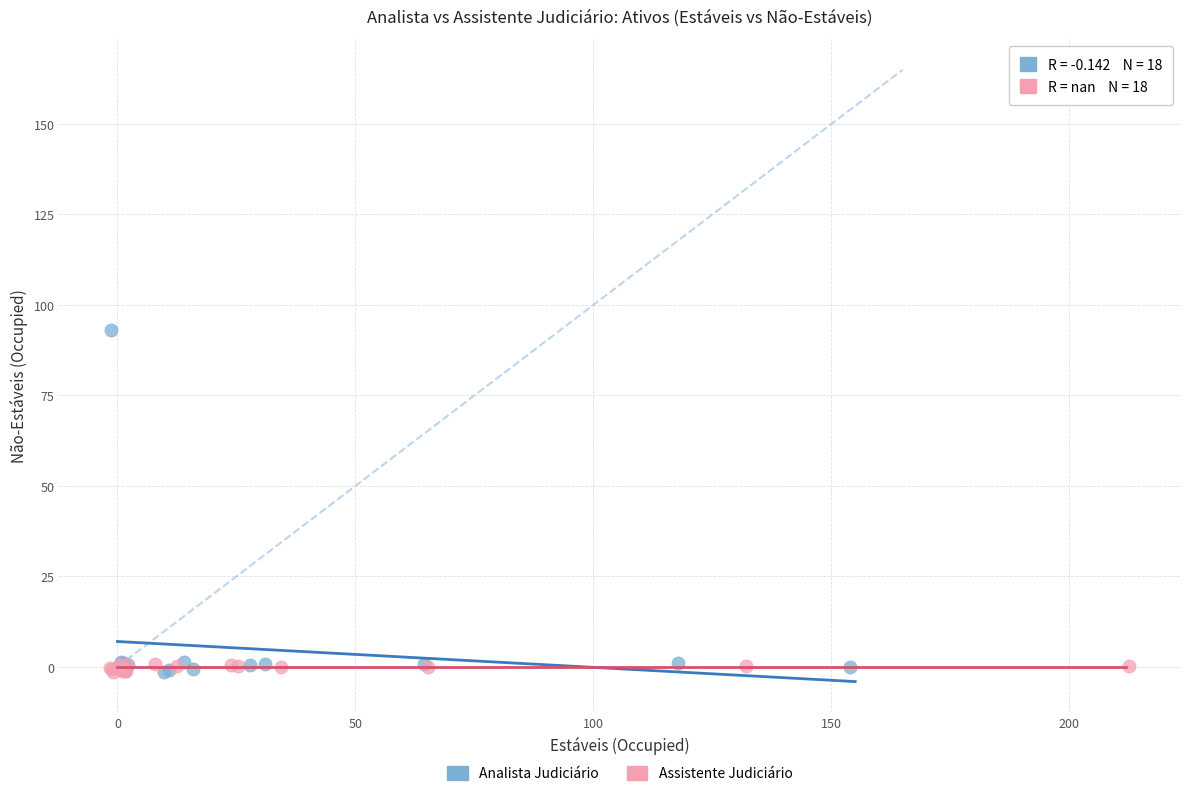

Which series contains the highest Y value?

Analista Judiciário